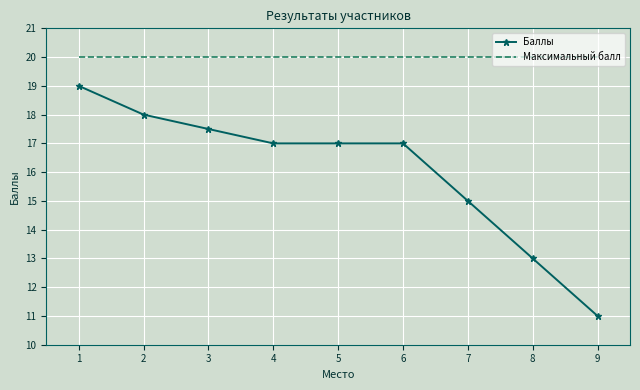

At 7, list the series in order from smallest to largest.

Баллы, Максимальный балл